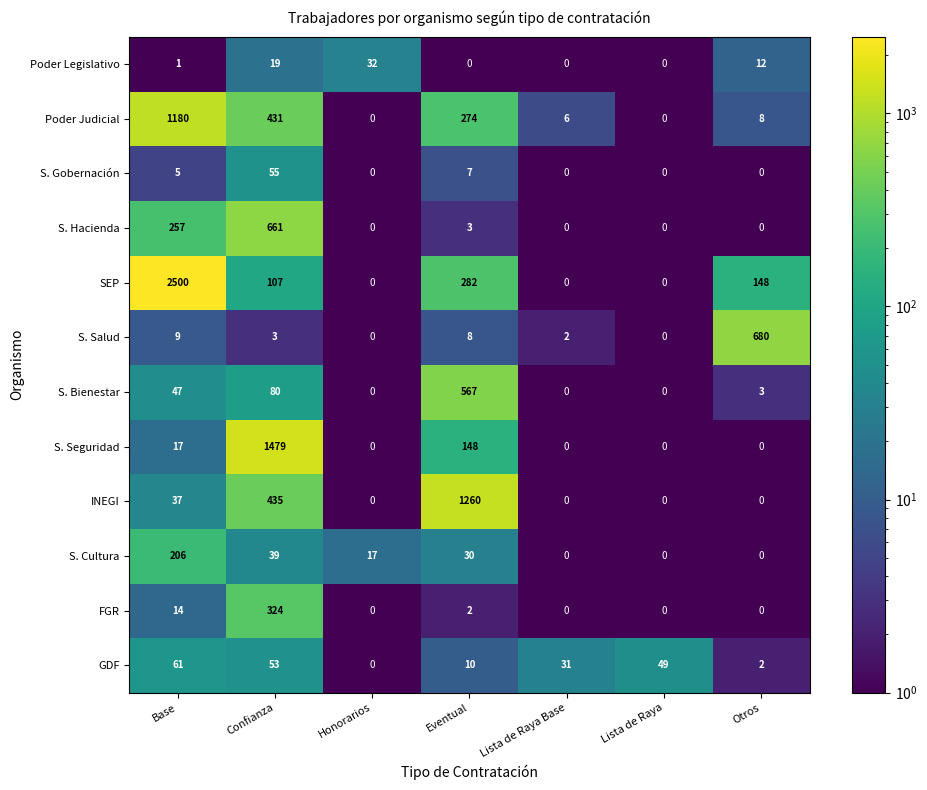

What is the greatest value displayed?

2500